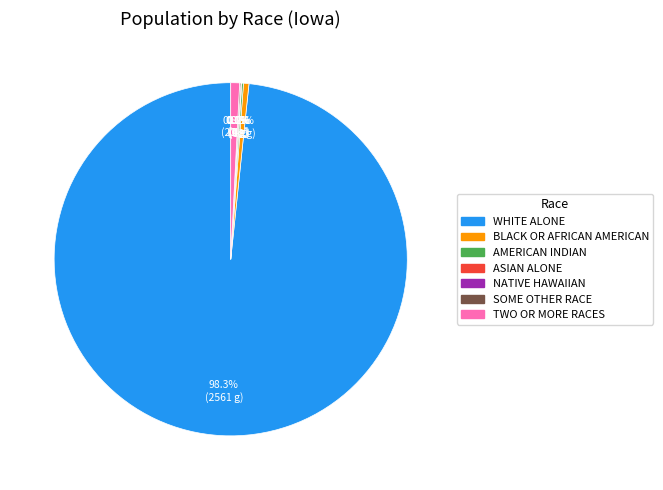

To the nearest percent, what portion does Two or More Races represent?

1%